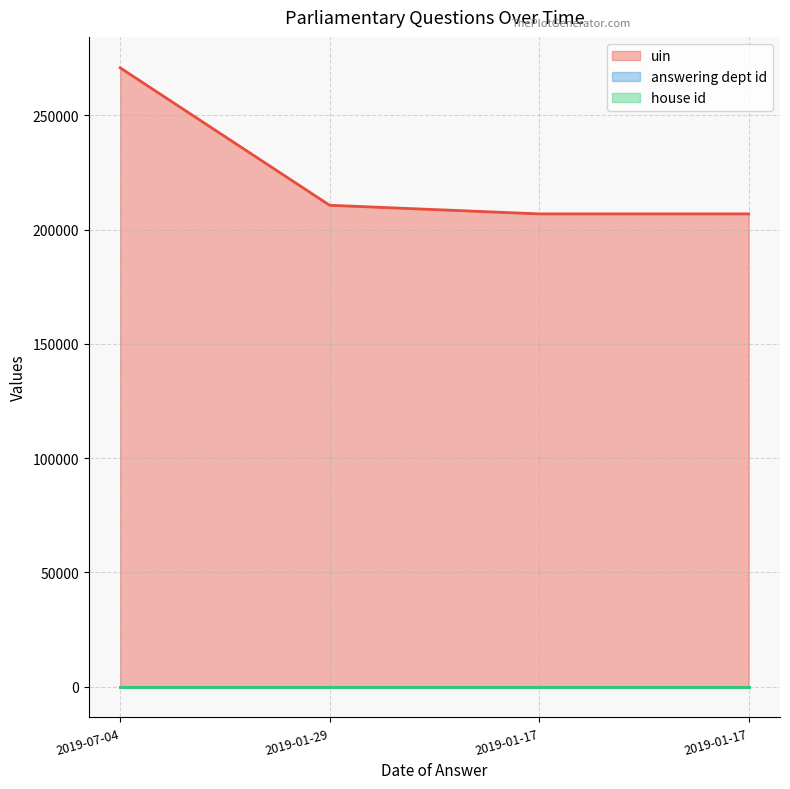

How many lines are shown in the chart?

3